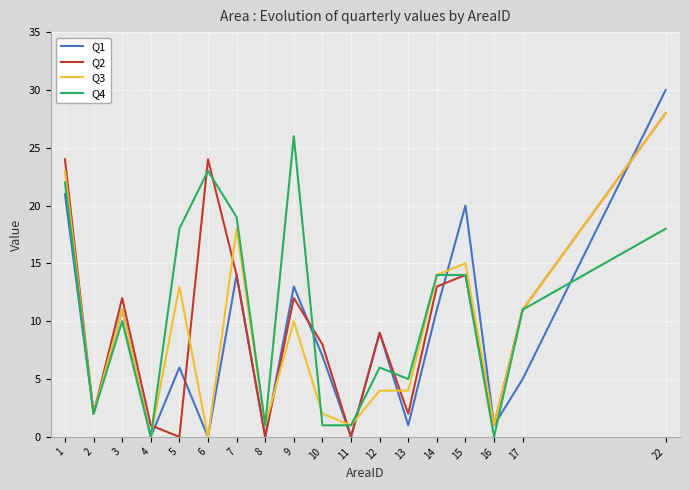

Where does the Q4 series first go above 11?

1